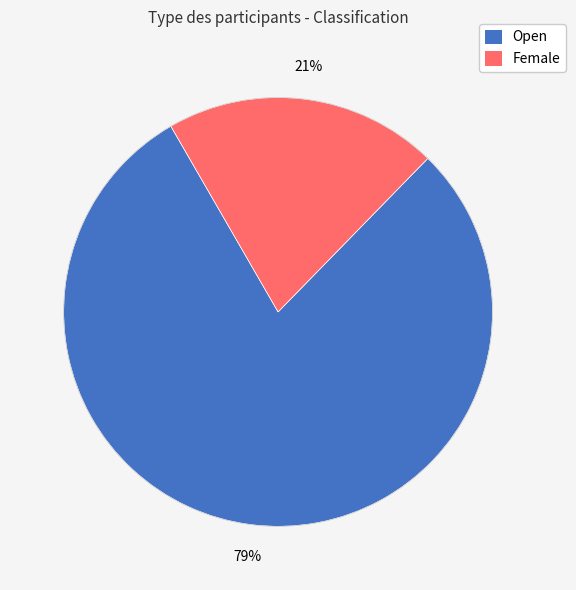

What percentage is the Female slice, to the nearest percent?

21%